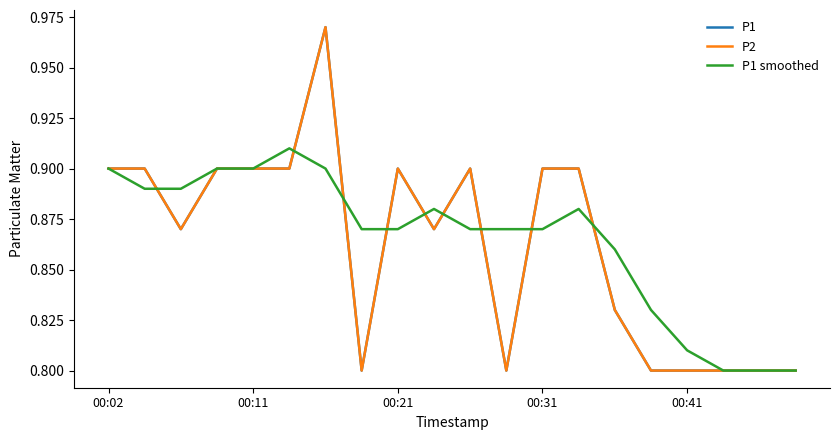

Is this an area chart (filled region under the line)?

No